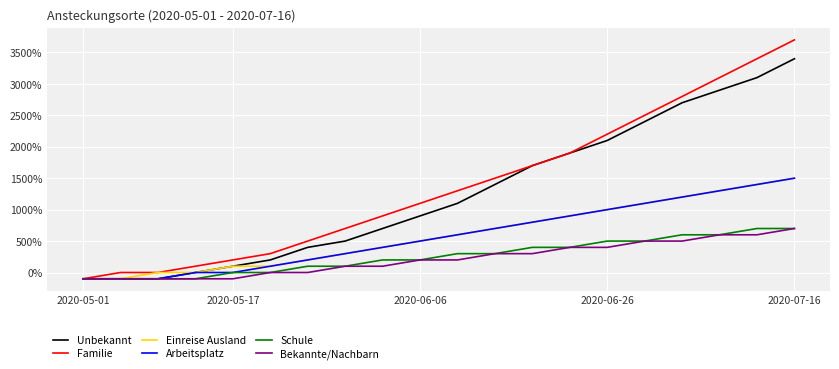

What is the maximum value for Einreise Ausland?

1500